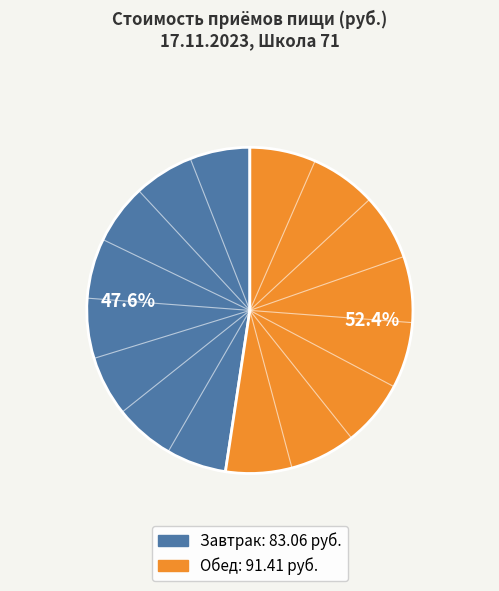

Which category accounts for the majority?

Обед